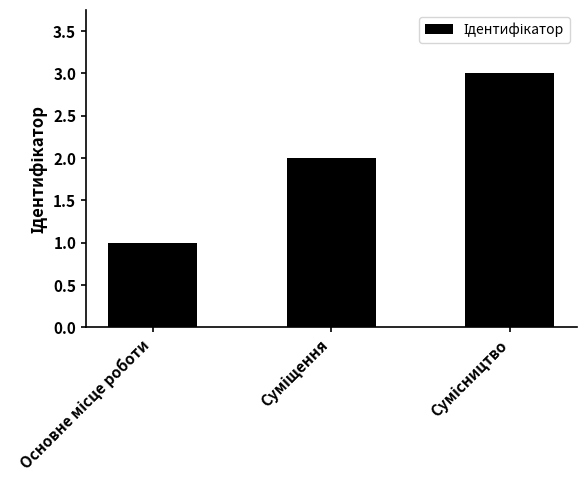

How many data points are less than 2?

1